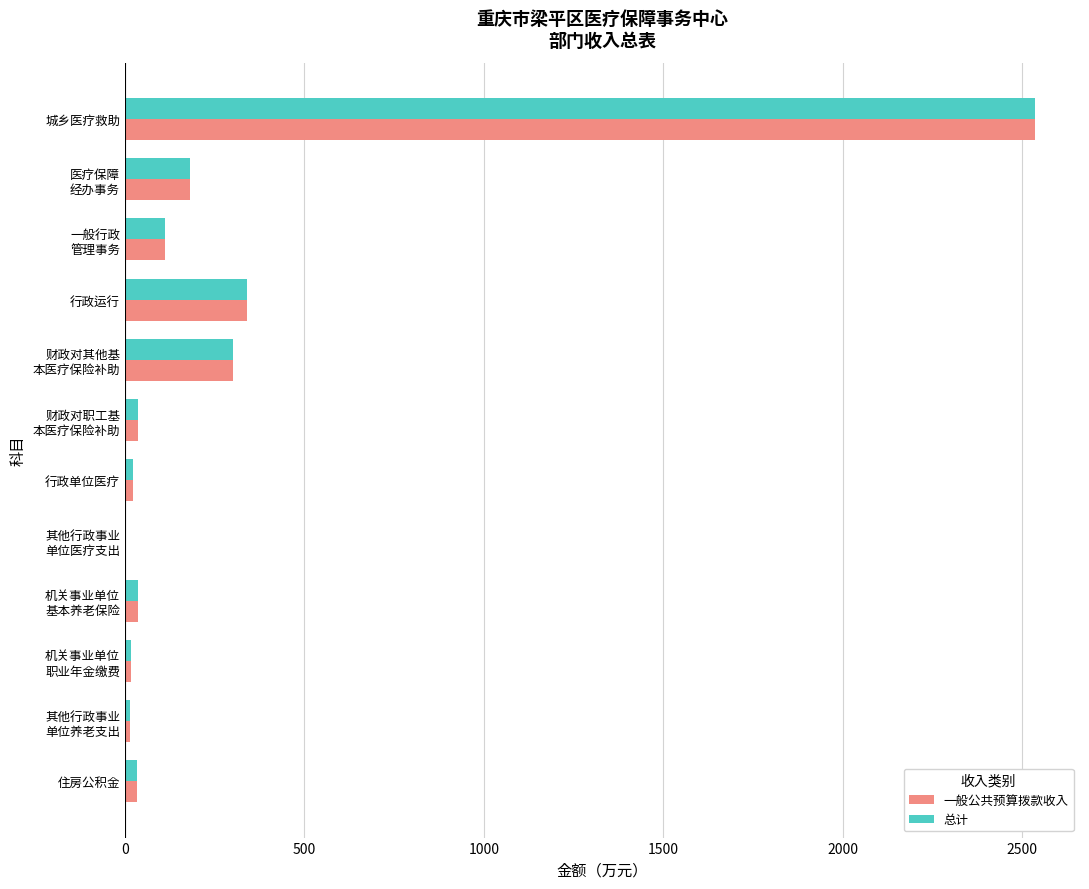

At which category is the sum across all series the highest?

城乡医疗救助